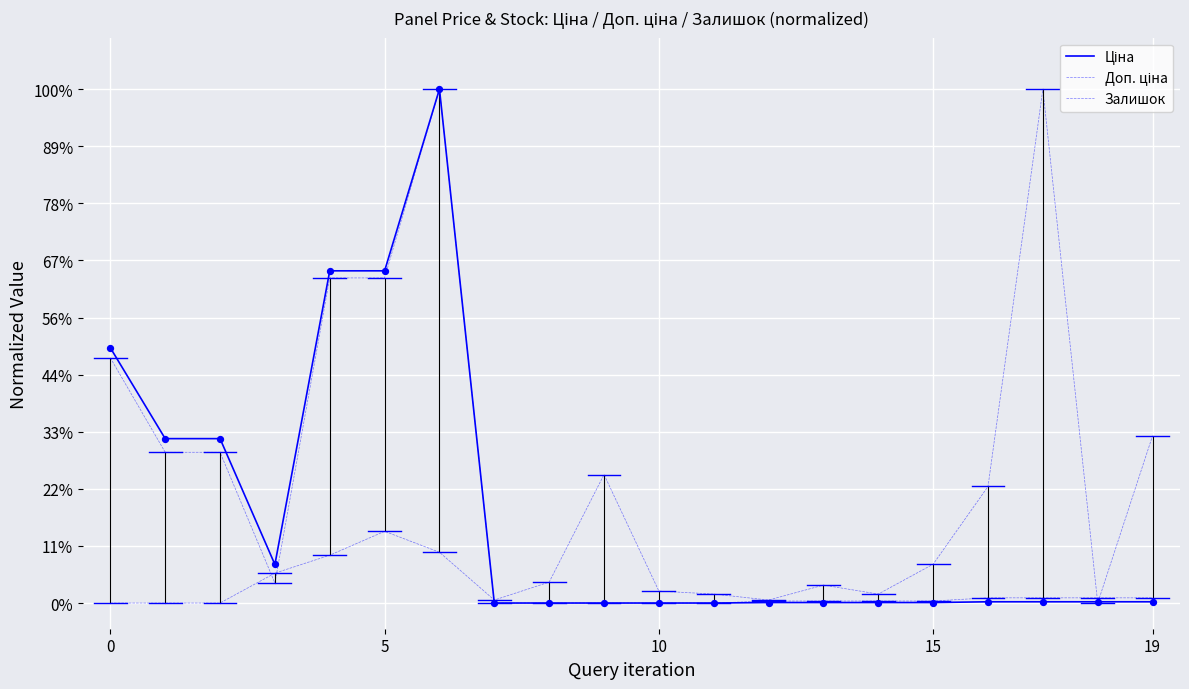

Does the chart have visible grid lines?

Yes